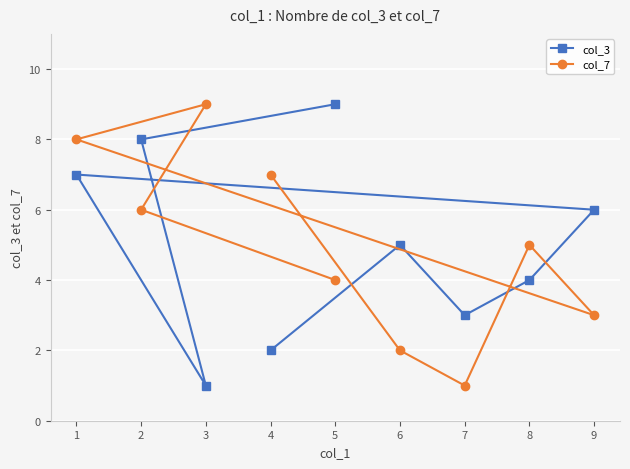

True or false: col_3 has a value of 8 at 9.

False